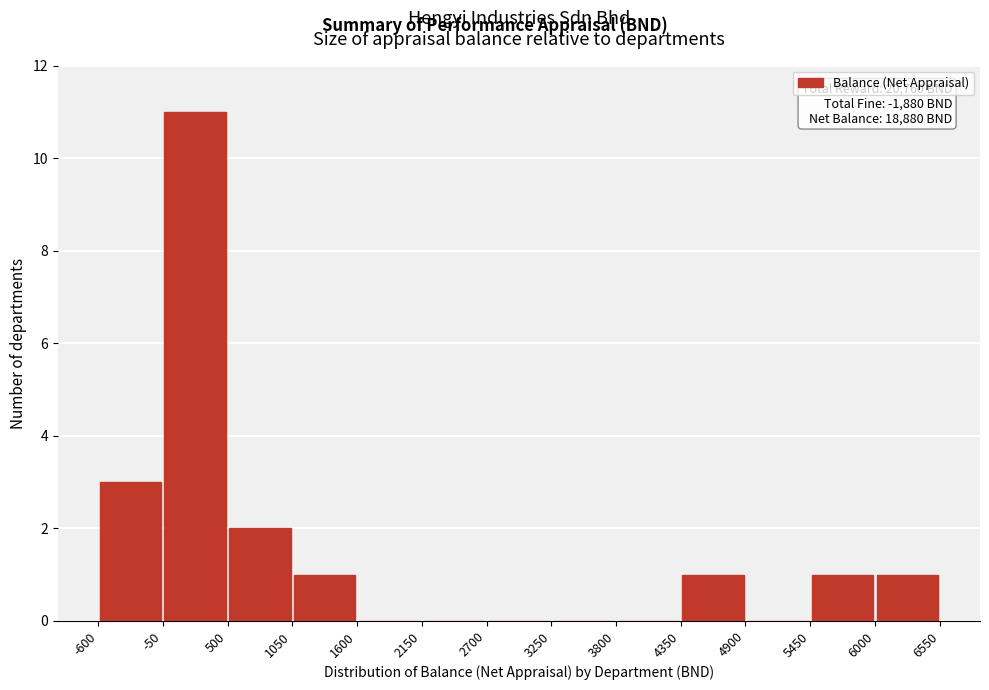

Which range on the x-axis has the tallest bar?

-50 to 500